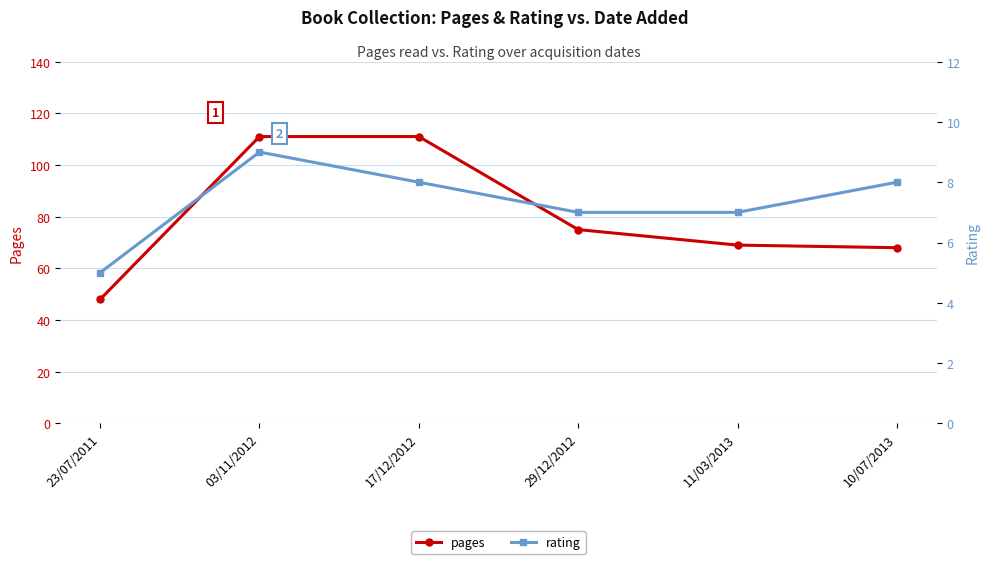

How many rating values are between 7 and 8?

4